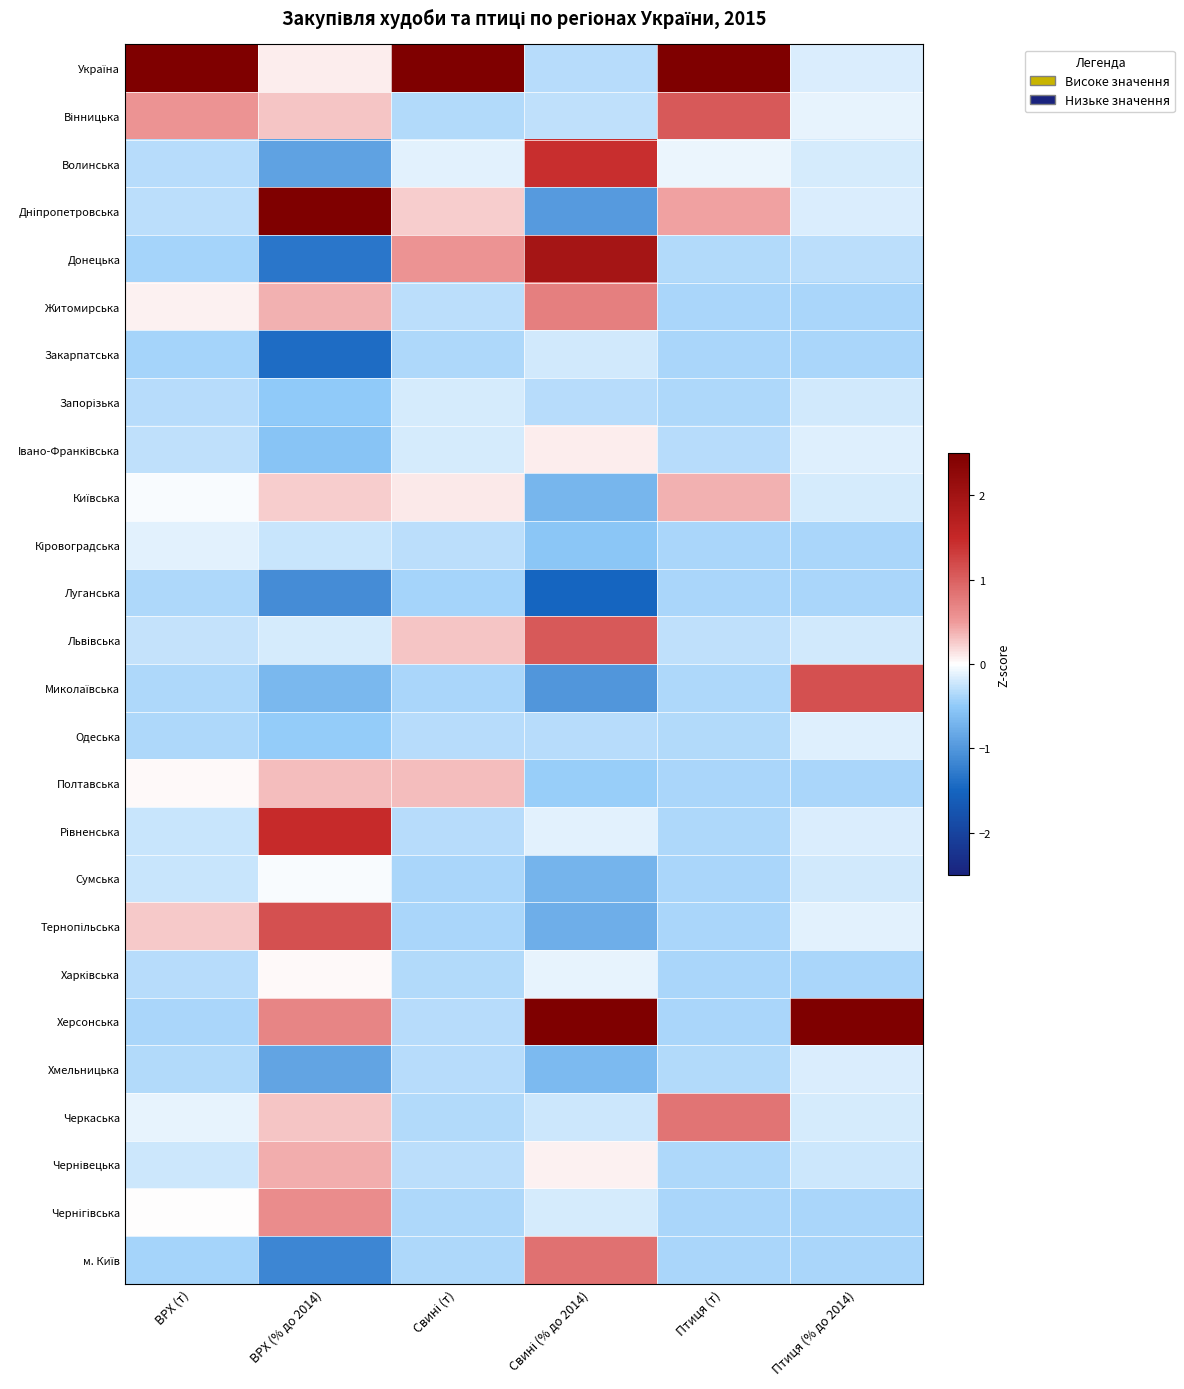

What is the maximum value shown in the chart?

2.5